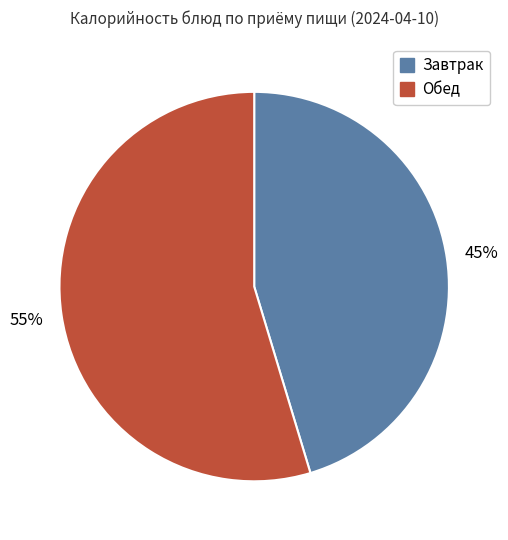

Is there any slice that represents more than half of the pie?

Yes